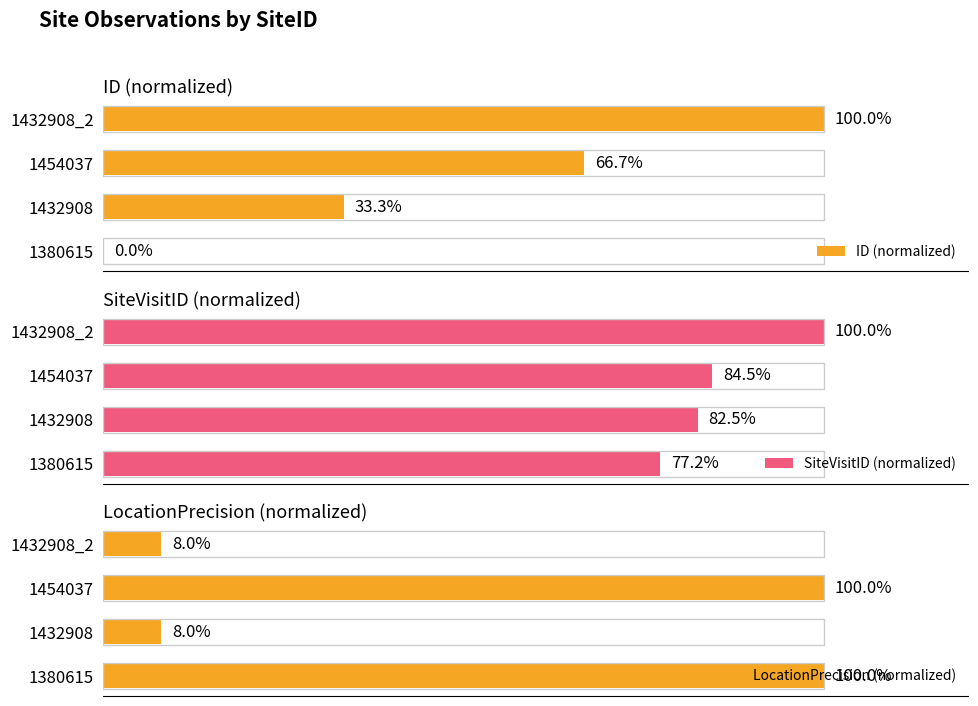

Which category has the highest value in the SiteVisitID (normalized) series?

1432908_2